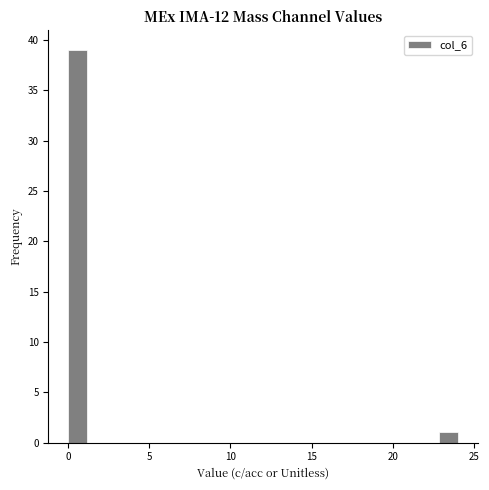

Read against the x-axis, roughly where is the centre of the tallest bar?

0.5